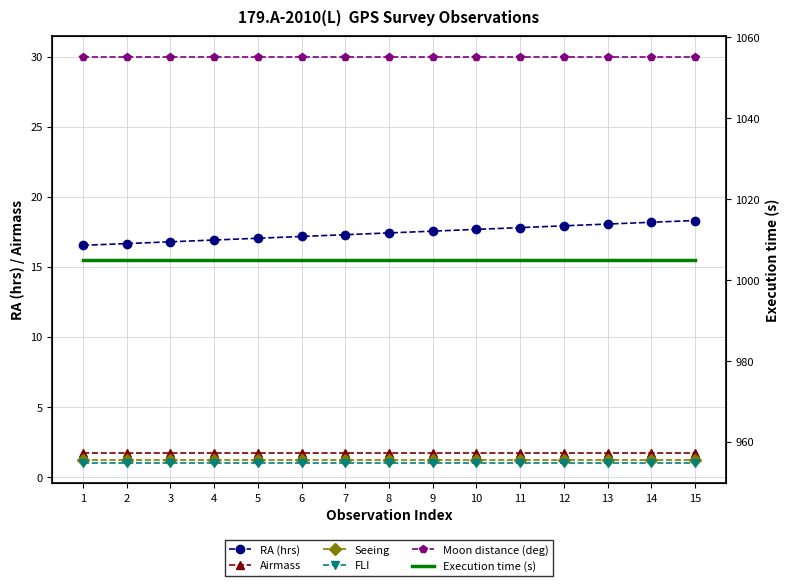

List the labels in order of Moon distance (deg) value, smallest first.

1, 2, 3, 4, 5, 6, 7, 8, 9, 10, 11, 12, 13, 14, 15